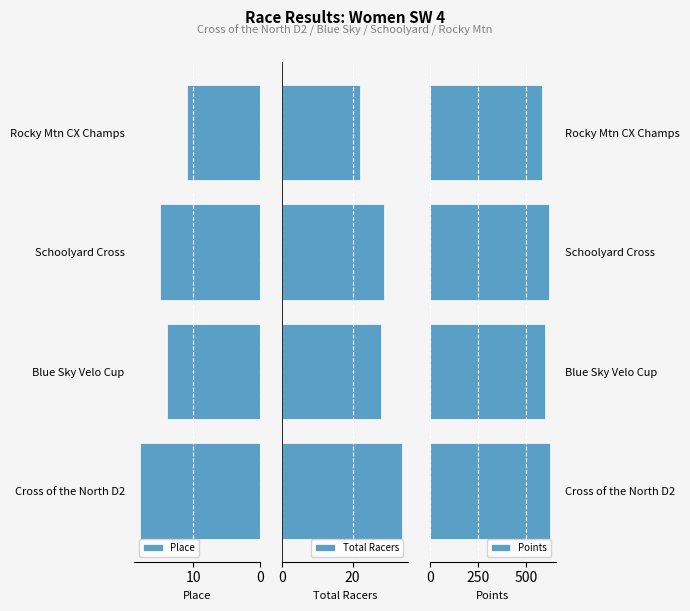

The value of Points at Cross of the North D2 is 622.6. True or false?

True